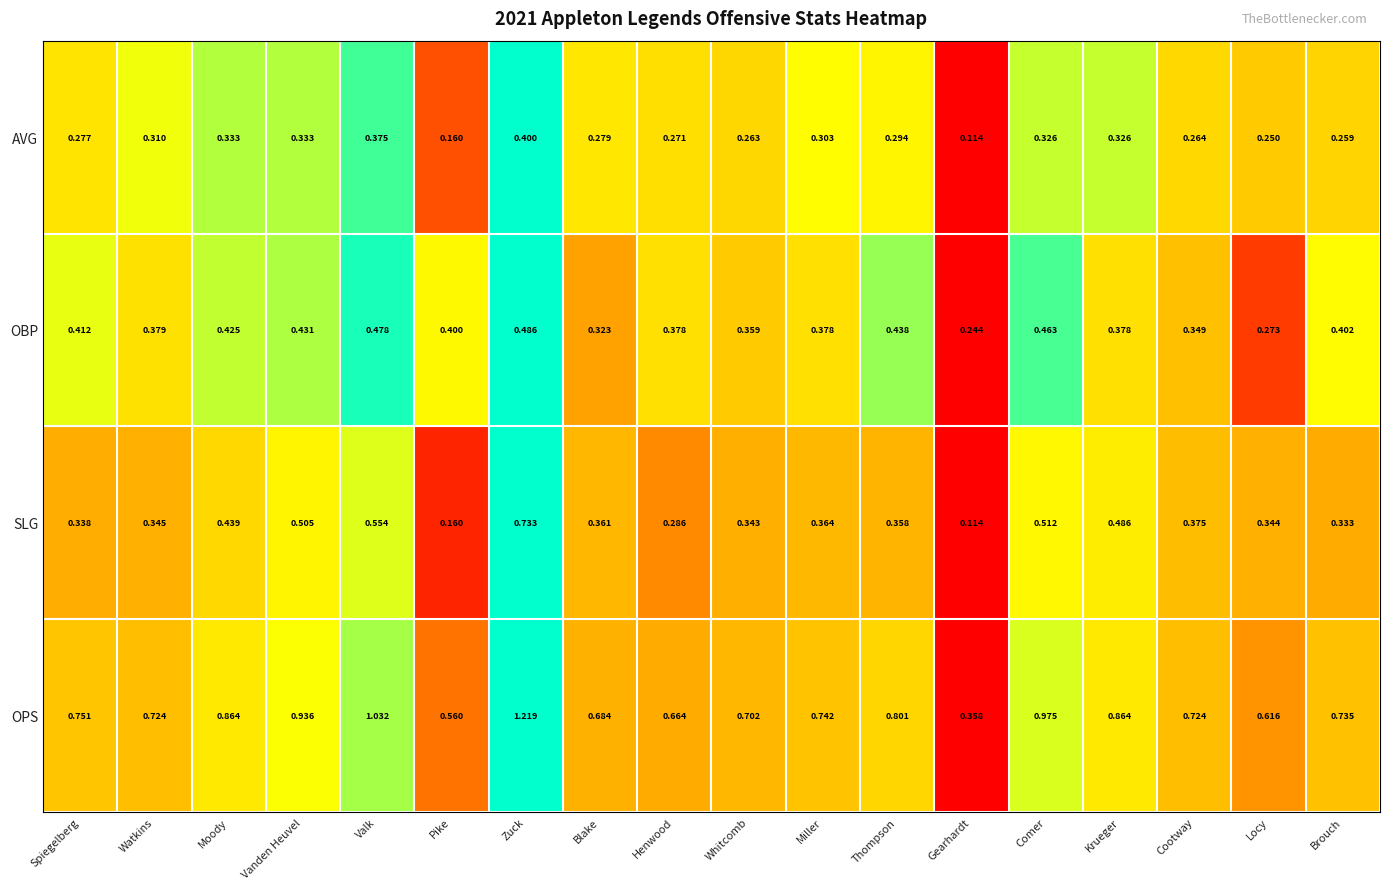

Which category has the highest value in the OBP series?

Zuck